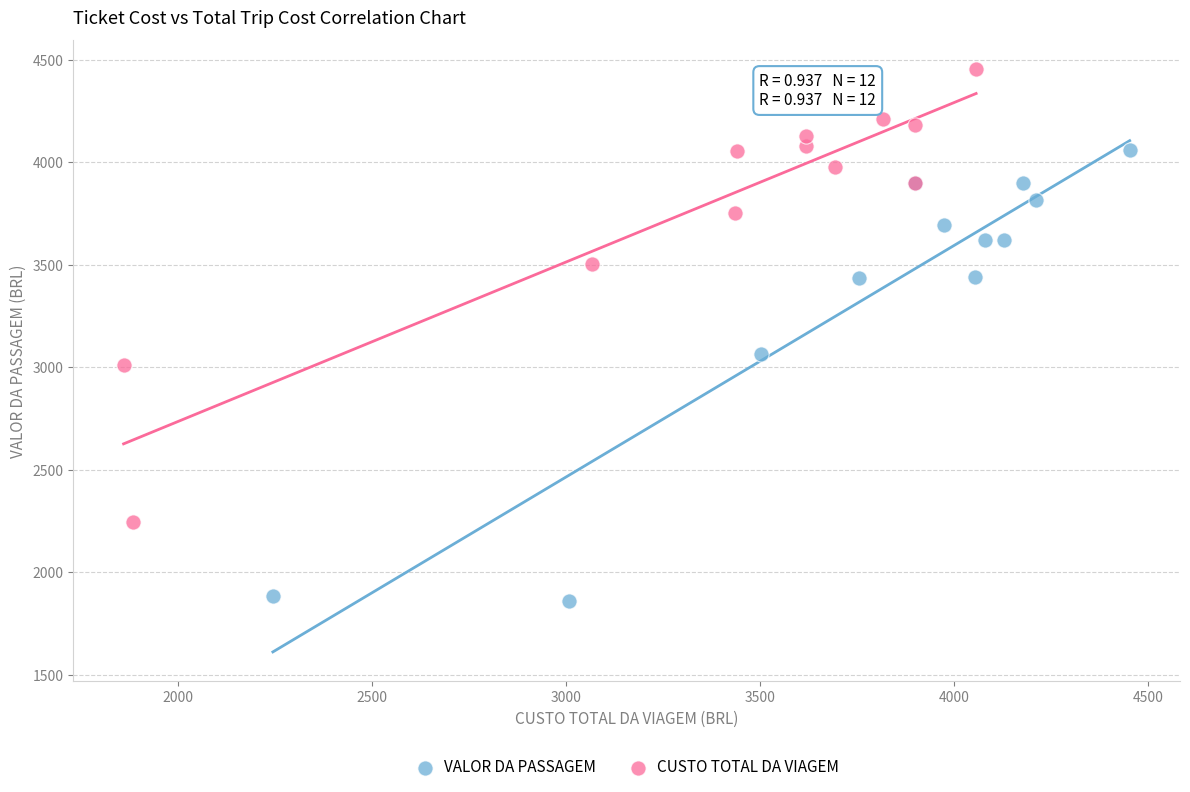

Which series reaches the minimum Y coordinate?

VALOR DA PASSAGEM